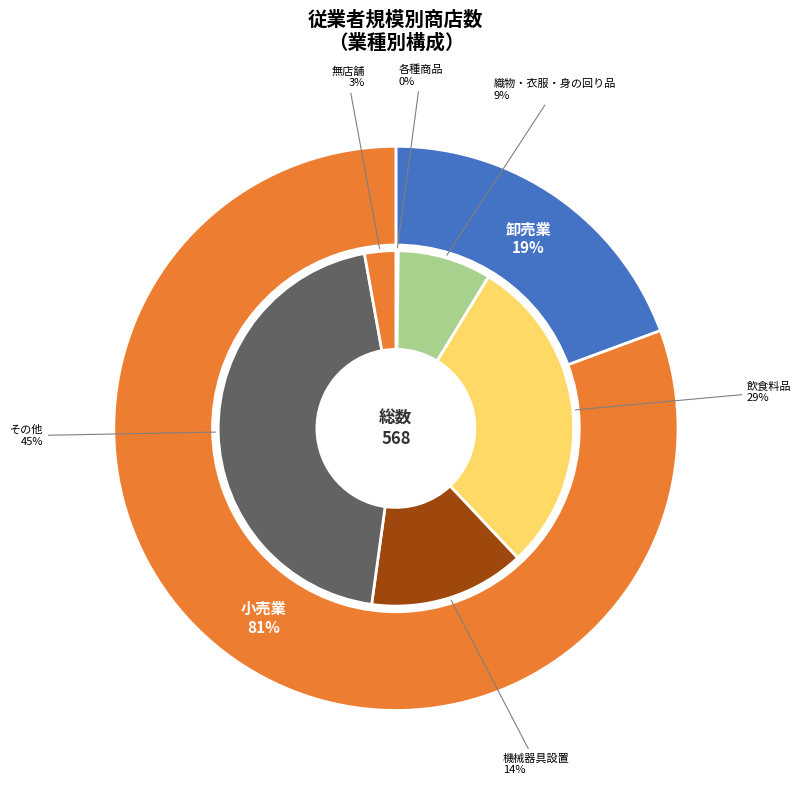

Is it true that 卸売業 is 28% of the pie?

False